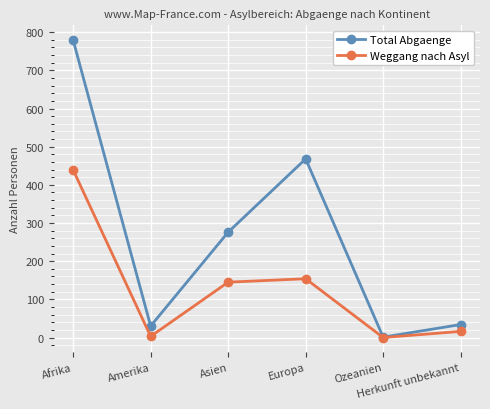

What is the highest value of the Weggang nach Asyl series?

439